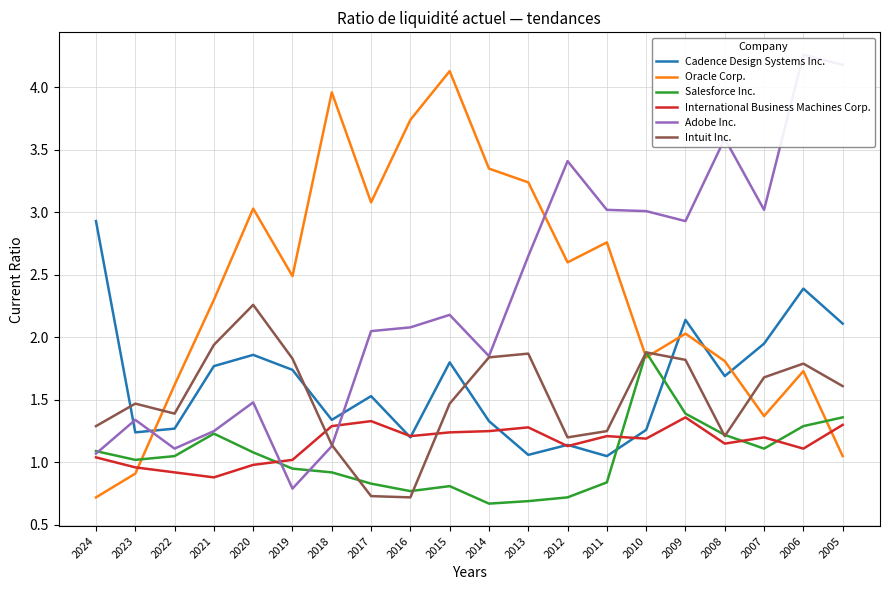

Is it true that Cadence Design Systems Inc. equals 1.9 at 2013?

False